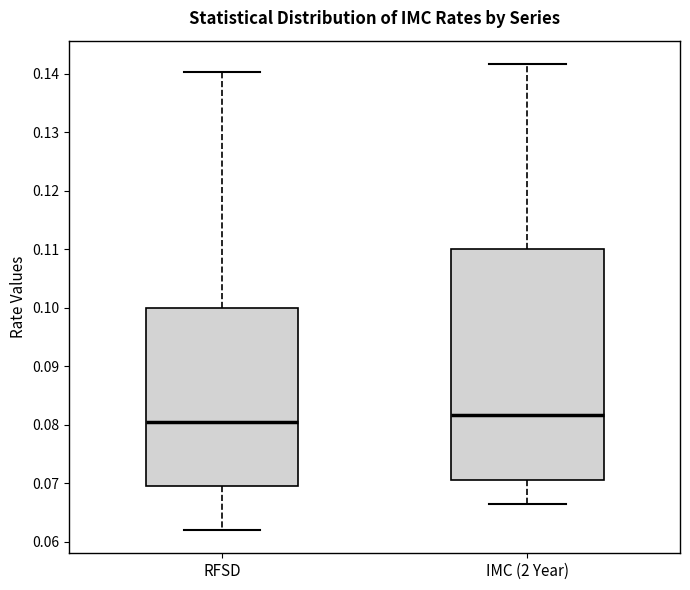

Comparing the boxes themselves (not the whiskers), which one is the tallest?

IMC (2 Year)